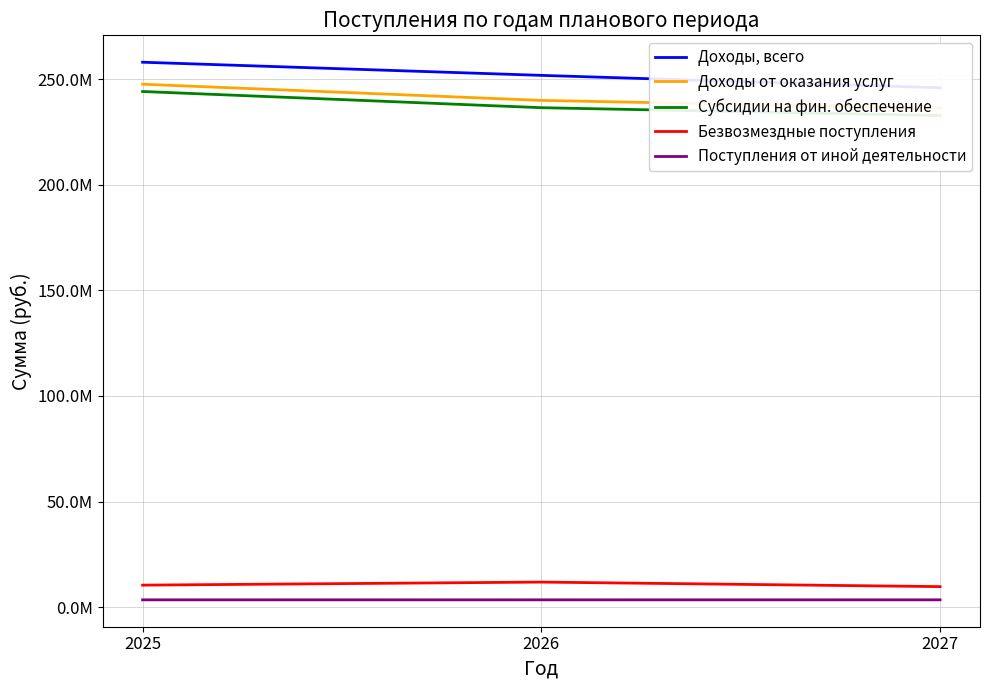

Where is Доходы от оказания услуг nearest to the value 241861876?

2026